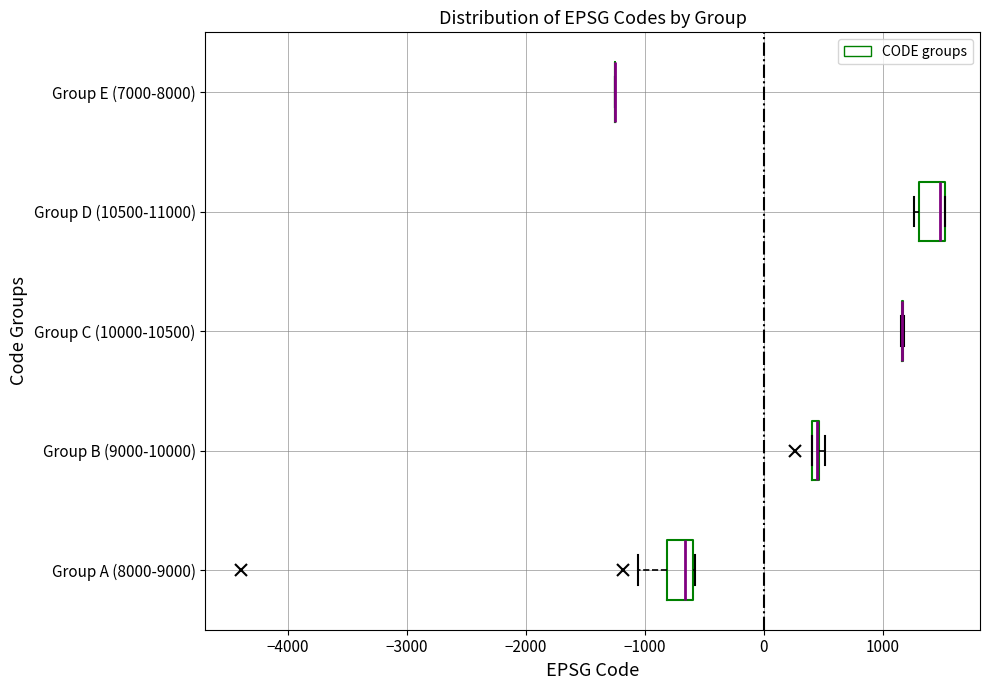

Where is the left edge of the box for Group D (10500-11000) on the x-axis? The values are not printed on the chart, so give them approximately, as read against the axis.

1300